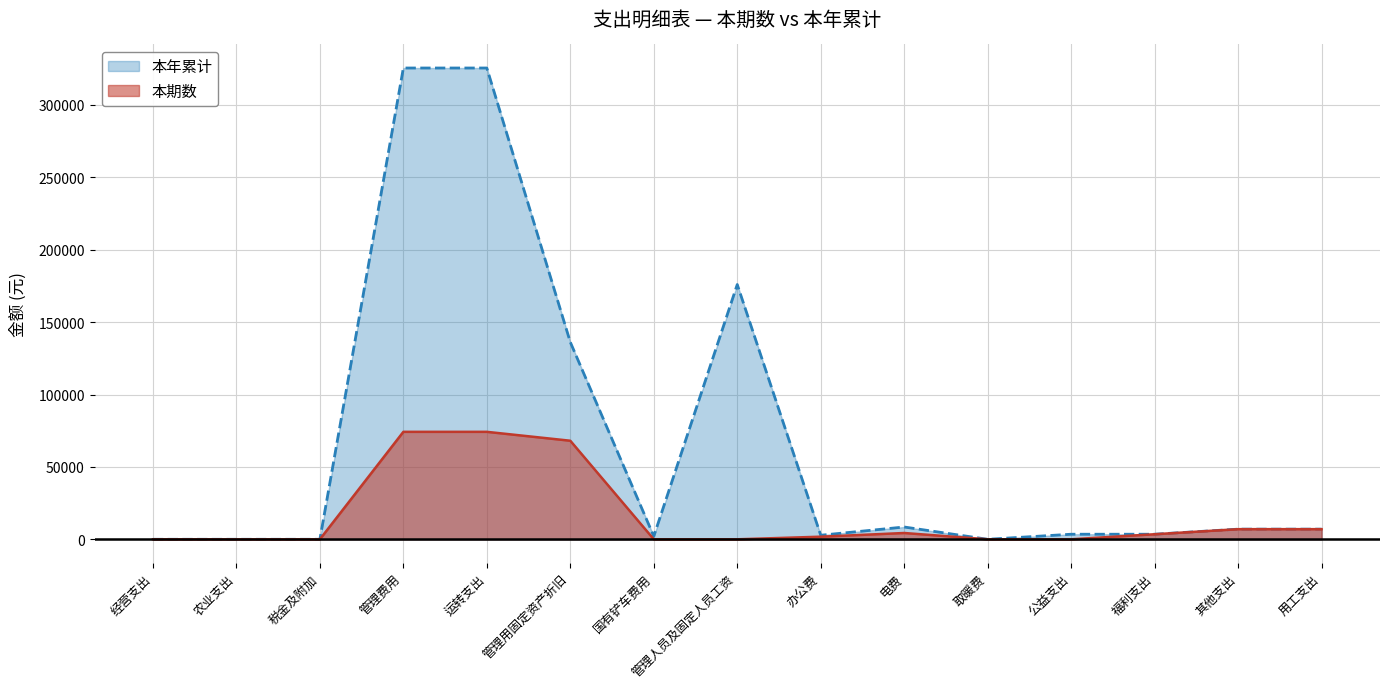

True or false: 本期数 and 本年累计 intersect in this chart.

False